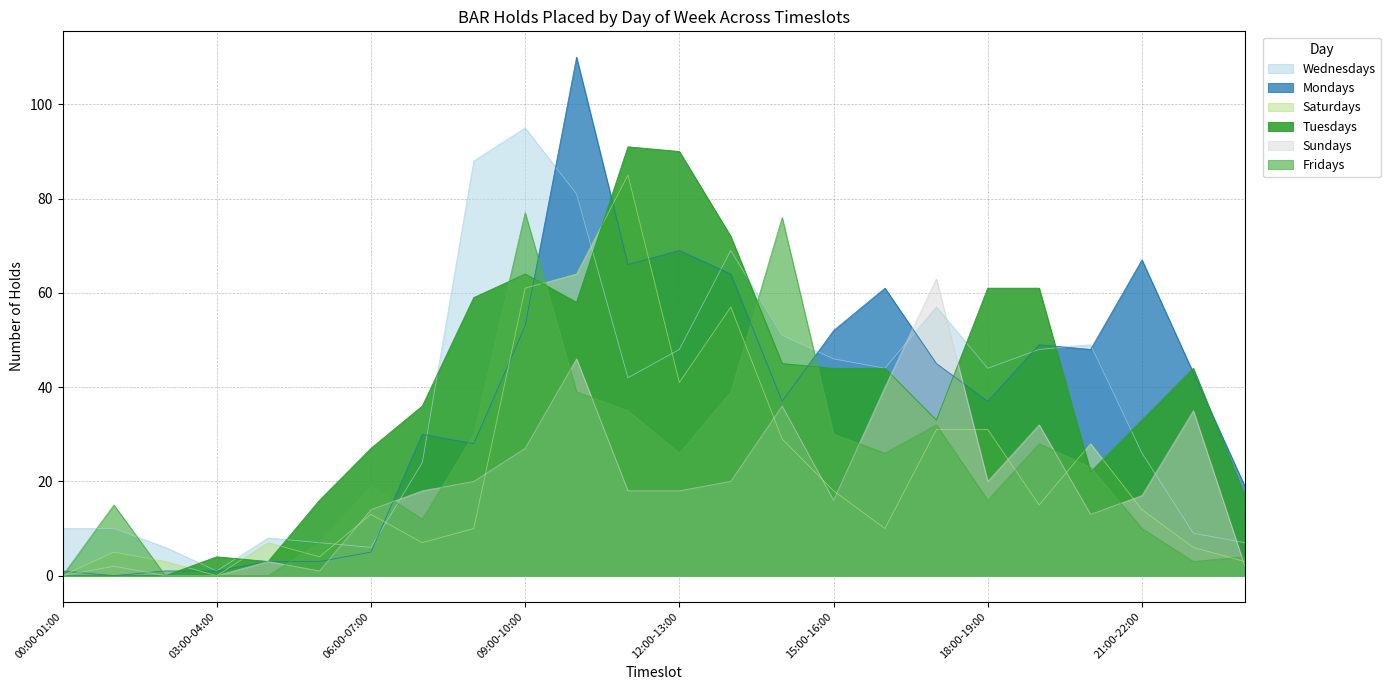

At how many categories does at least one series exceed 87?

5